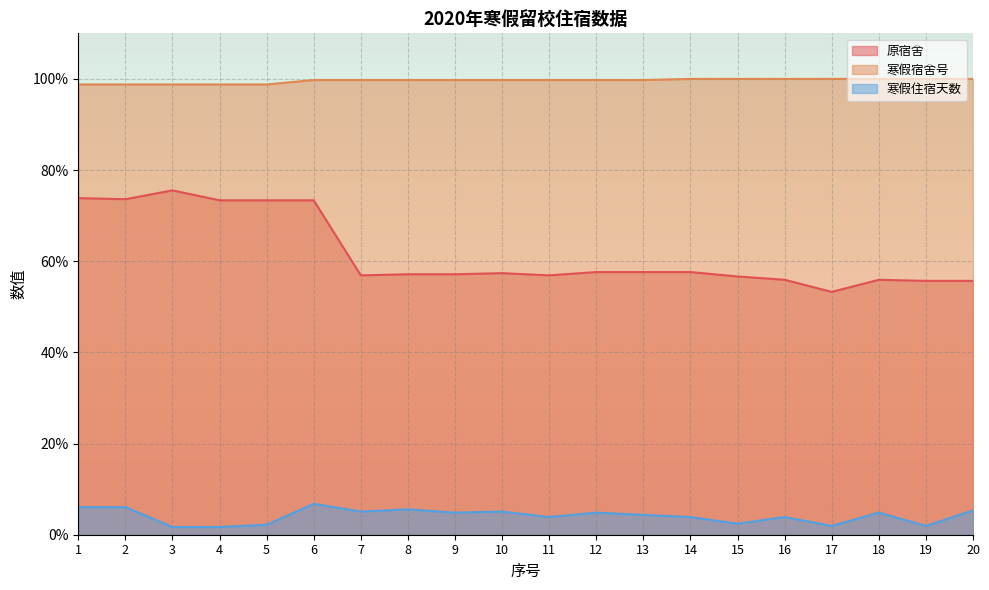

The 寒假住宿天数 series shows 3.2 at 2. True or false?

False